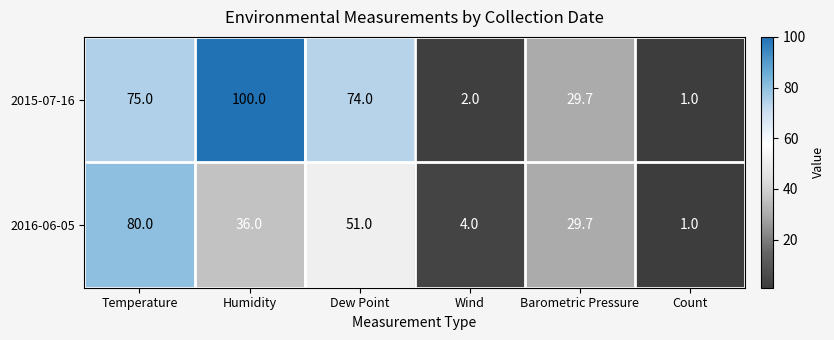

True or false: 2016-06-05 has a value of 128.7 at Temperature.

False